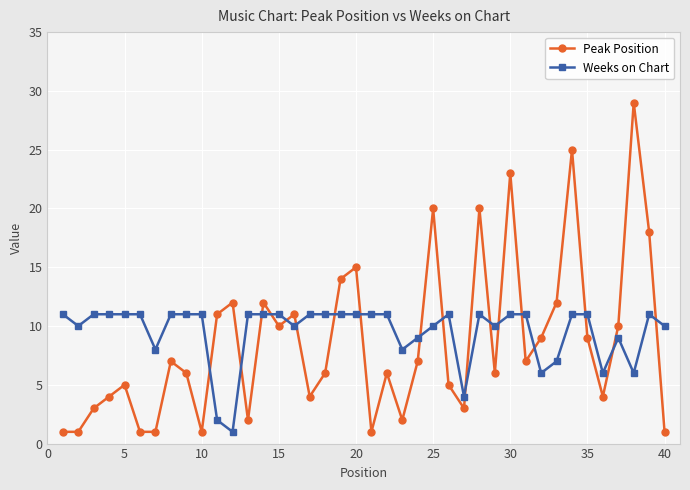

Reading left to right, extract all data points from this chart.

Peak Position: 1	1	3	4	5	1	1	7	6	1	11	12	2	12	10	11	4	6	14	15	1	6	2	7	20	5	3	20	6	23	7	9	12	25	9	4	10	29	18	1
Weeks on Chart: 11	10	11	11	11	11	8	11	11	11	2	1	11	11	11	10	11	11	11	11	11	11	8	9	10	11	4	11	10	11	11	6	7	11	11	6	9	6	11	10